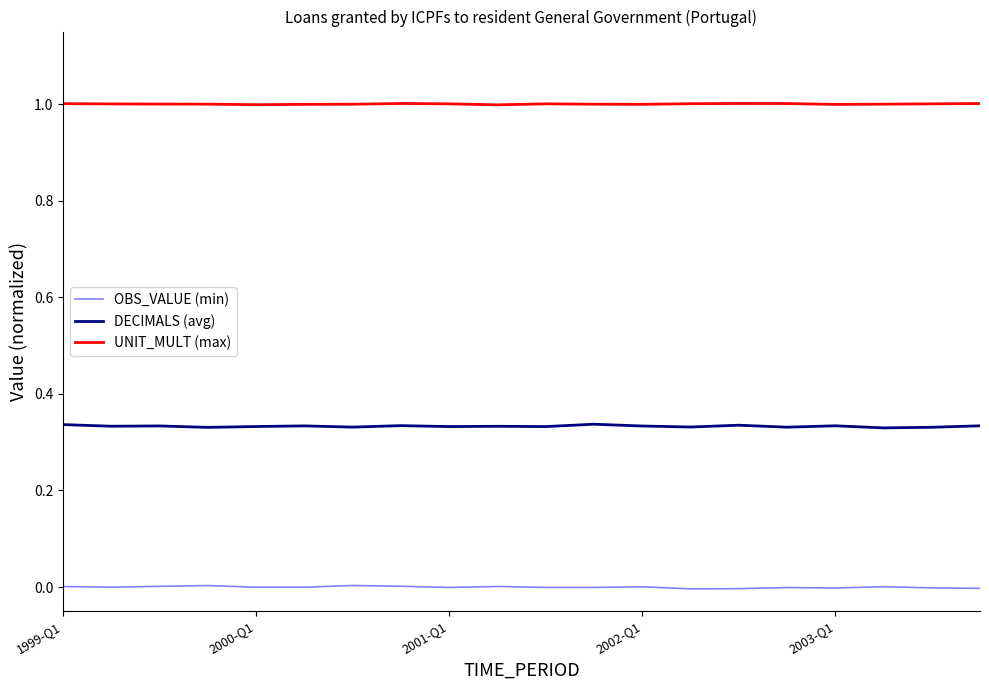

Which series has the largest total across all categories?

UNIT_MULT (max)